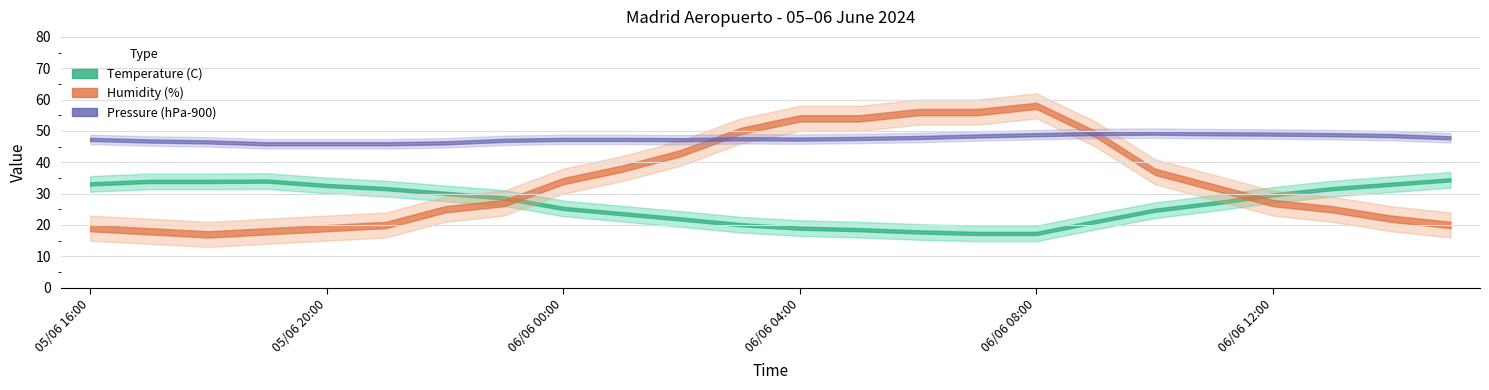

Which category has the lowest value across all series?

05/06 18:00